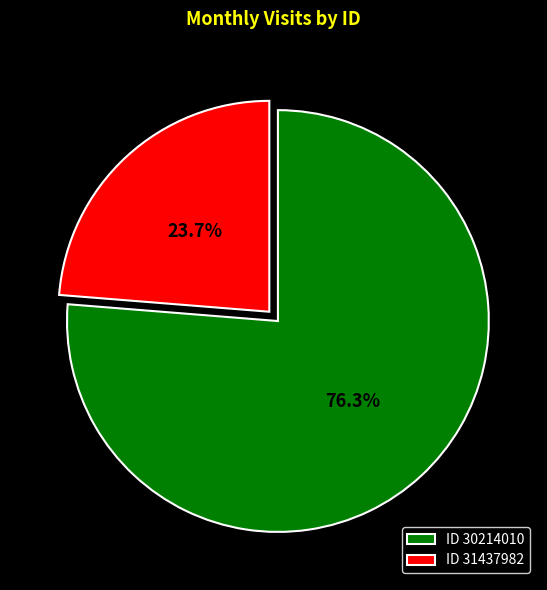

What is the majority slice?

ID 30214010